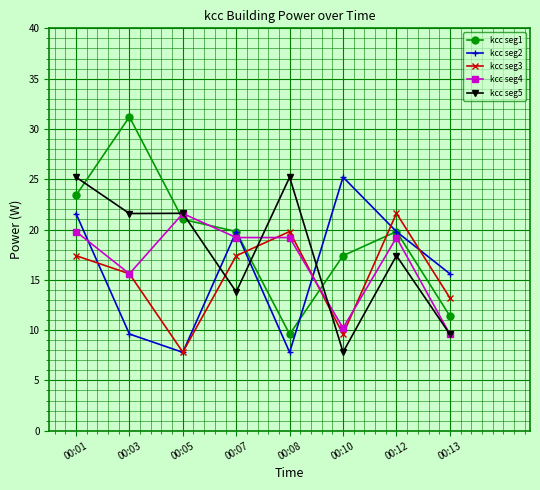

What is the value of the kcc seg1 point at the 8th from the left?

11.4